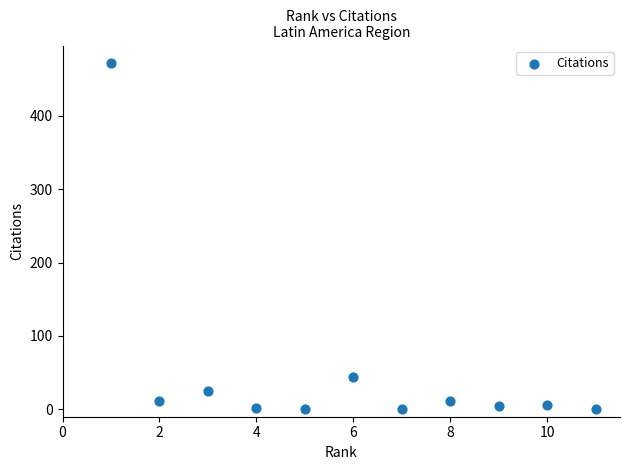

What Y value in the scatter plot is closest to 236?

44